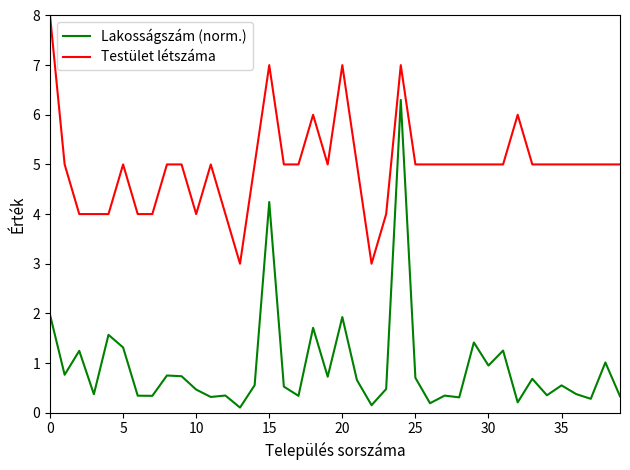

True or false: Lakosságszám (norm.) has more than 1 points higher than both neighbors.

True